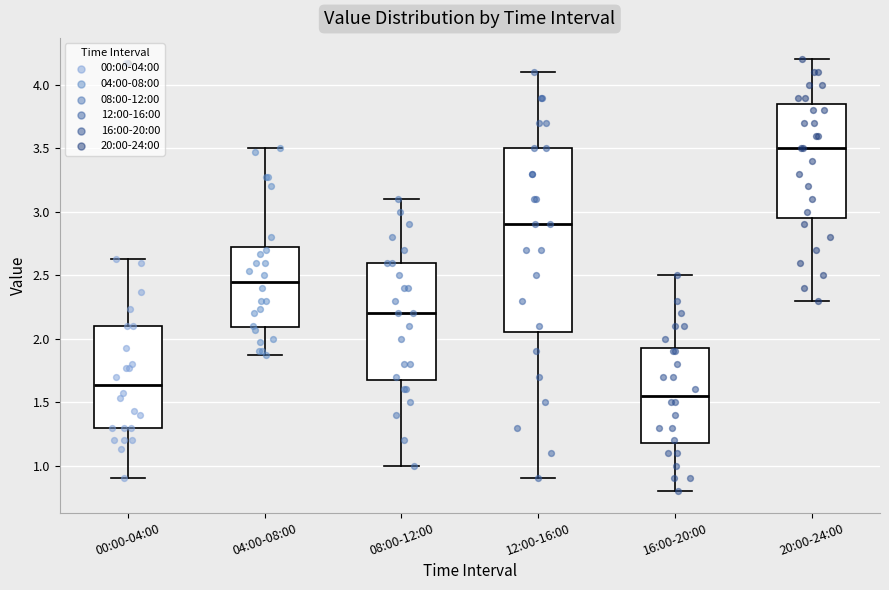

Reading left to right, transcribe this box plot: for each box, give where its median line is, the range the box spans, and where its two whiskers end, as read against the y-axis. The values are not printed on the chart, so give them approximately, as read against the axis.

00:00-04:00: median 1.65, box 1.30 to 2.10, whiskers 0.90 to 2.65
04:00-08:00: median 2.45, box 2.10 to 2.75, whiskers 1.85 to 3.50
08:00-12:00: median 2.20, box 1.70 to 2.60, whiskers 1.00 to 3.10
12:00-16:00: median 2.90, box 2.05 to 3.50, whiskers 0.90 to 4.10
16:00-20:00: median 1.55, box 1.20 to 1.95, whiskers 0.80 to 2.50
20:00-24:00: median 3.50, box 2.95 to 3.85, whiskers 2.30 to 4.20